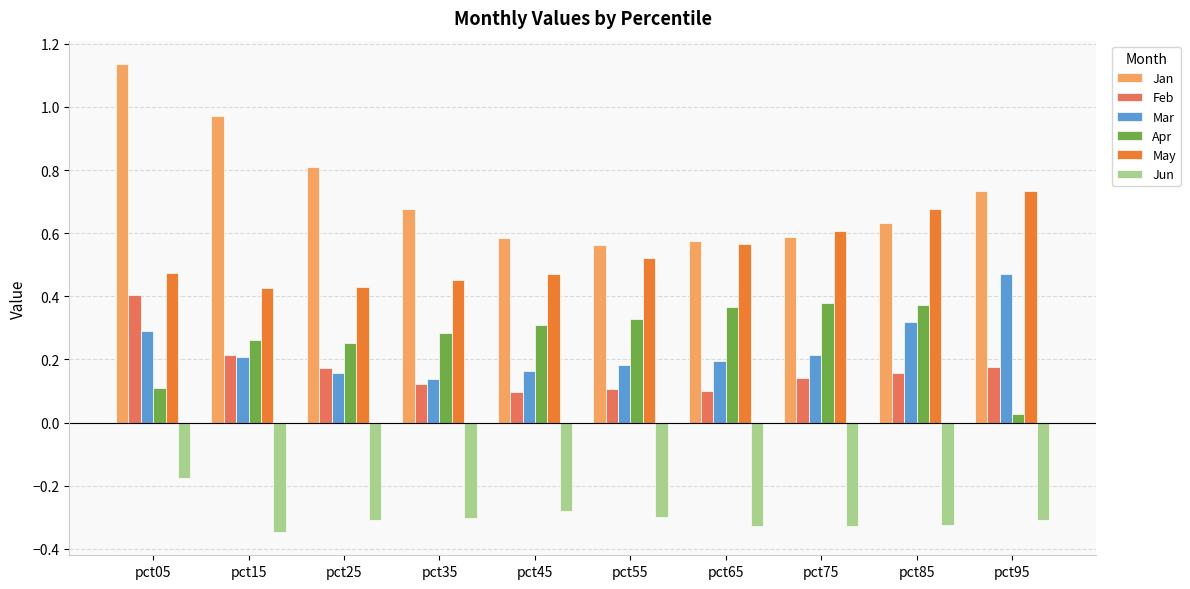

Which series changed the most between pct35 and pct85?

May